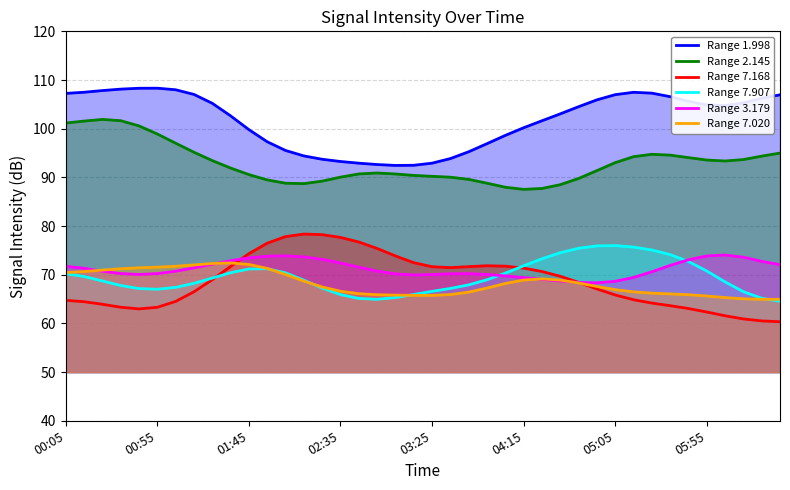

Reading left to right, transcribe all the data shown in this chart.

Range 1.998: 107.3	107.5	107.8	108.1	108.3	108.3	108.0	107.0	105.2	102.6	99.8	97.3	95.5	94.4	93.7	93.3	92.9	92.6	92.5	92.5	92.9	93.9	95.3	96.9	98.6	100.2	101.6	103.0	104.5	105.9	107.0	107.5	107.3	106.6	105.6	104.9	104.8	105.3	106.2	107.0
Range 2.145: 101.2	101.6	101.9	101.6	100.6	98.9	97.0	95.2	93.5	91.9	90.6	89.5	88.8	88.7	89.2	90.0	90.7	90.9	90.7	90.4	90.2	90.0	89.6	88.8	88.0	87.5	87.7	88.5	89.8	91.4	93.0	94.2	94.7	94.6	94.1	93.6	93.4	93.7	94.4	95.0
Range 7.168: 64.7	64.5	63.9	63.3	63.0	63.3	64.5	66.5	69.0	71.7	74.3	76.5	77.8	78.4	78.2	77.7	76.7	75.4	73.9	72.5	71.6	71.5	71.7	71.8	71.8	71.4	70.7	69.7	68.4	67.1	65.8	64.9	64.2	63.6	63.1	62.3	61.6	60.9	60.5	60.3
Range 7.907: 70.2	69.6	68.7	67.8	67.2	67.0	67.4	68.2	69.3	70.4	71.2	71.2	70.4	68.9	67.3	65.9	65.1	65.0	65.3	65.9	66.6	67.2	67.9	69.0	70.3	71.8	73.3	74.5	75.4	75.9	76.0	75.7	75.1	74.1	72.7	70.8	68.5	66.5	65.2	64.5
Range 3.179: 71.7	71.3	70.7	70.2	70.1	70.2	70.7	71.4	72.2	72.9	73.5	73.8	73.9	73.7	73.2	72.4	71.6	70.7	70.2	70.0	70.0	70.2	70.2	70.1	69.8	69.4	69.1	68.7	68.4	68.3	68.6	69.4	70.6	71.9	73.1	73.9	74.1	73.6	72.8	72.1
Range 7.020: 70.5	70.7	71.0	71.2	71.4	71.6	71.7	72.0	72.3	72.4	72.1	71.3	70.1	68.7	67.5	66.6	66.1	65.9	65.8	65.8	65.8	65.9	66.4	67.3	68.2	68.9	69.2	68.9	68.3	67.6	66.9	66.5	66.2	66.1	65.9	65.6	65.3	65.1	65.0	64.9